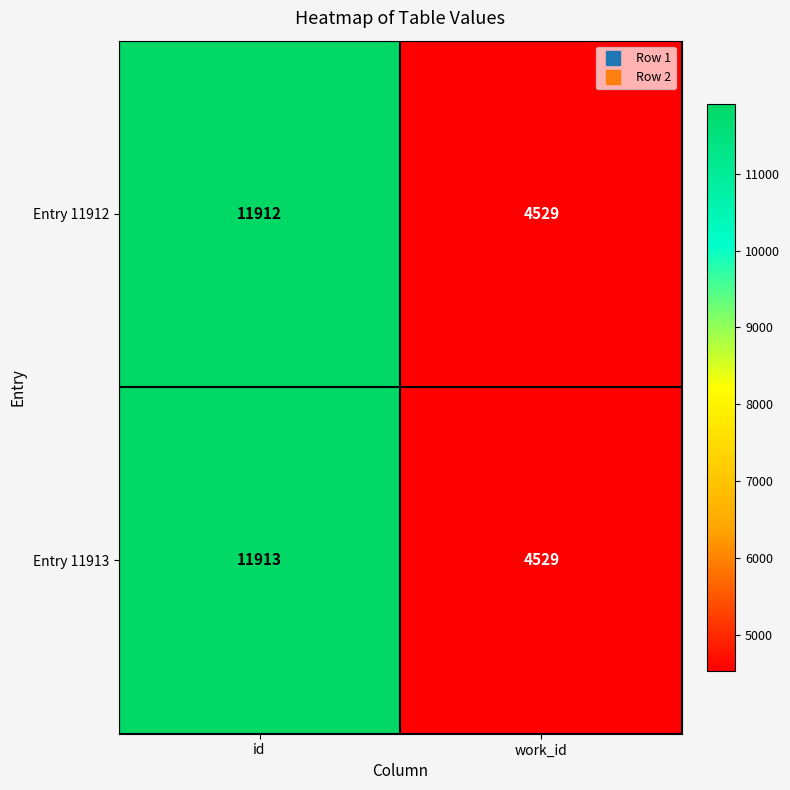

Reading left to right, list all the values displayed in this chart.

Entry 11912: id=11912	work_id=4529
Entry 11913: id=11913	work_id=4529